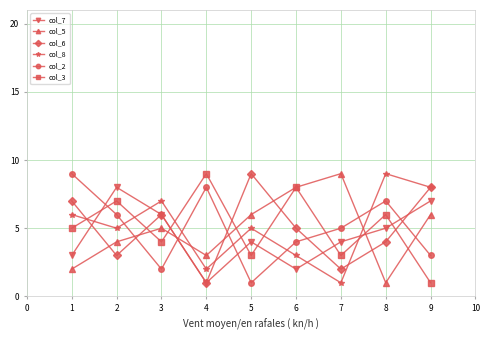

What is the difference between the maximum and minimum values in the col_5 series?

8